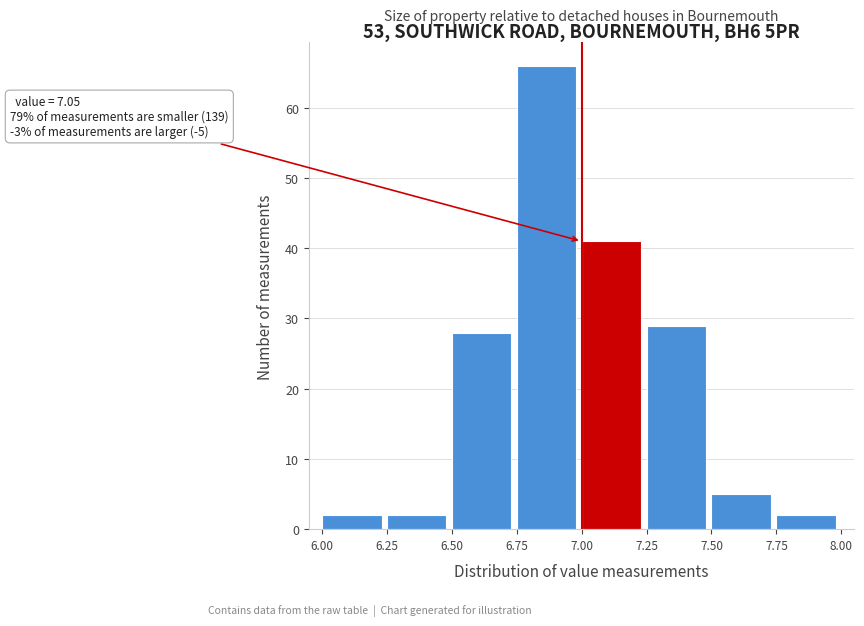

Which range on the x-axis has the tallest bar?

6.75 to 7.00